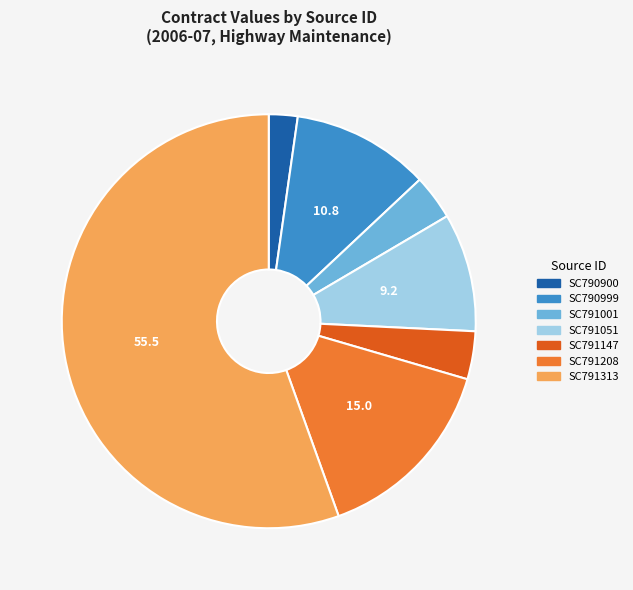

The SC791313 slice represents 46% of the pie. True or false?

False